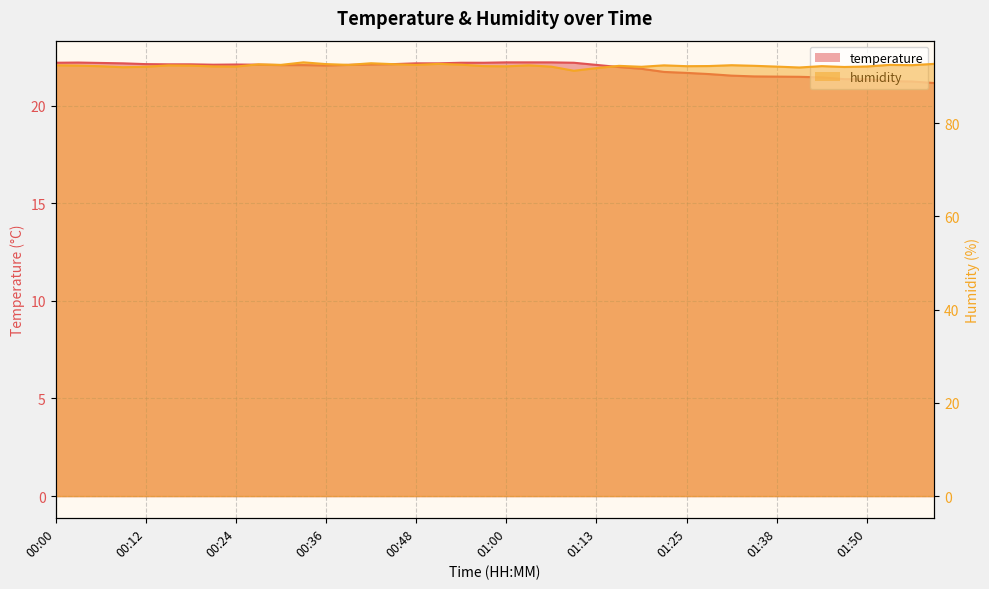

What position from the right is 00:15?

35